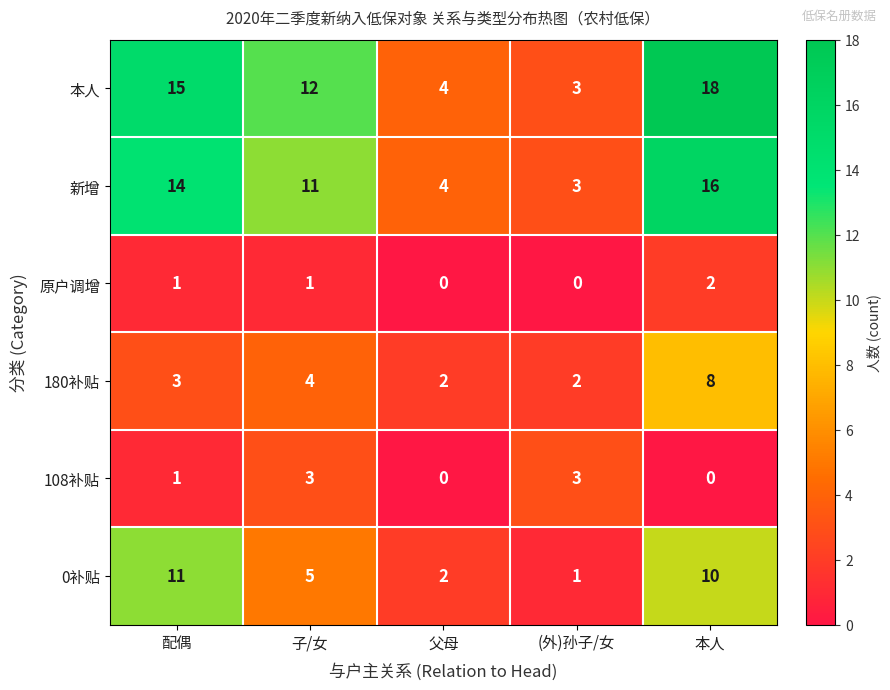

Reading left to right, list all the values displayed in this chart.

本人: 配偶=15	子/女=12	父母=4	(外)孙子/女=3	本人=18
新增: 配偶=14	子/女=11	父母=4	(外)孙子/女=3	本人=16
原户调增: 配偶=1	子/女=1	父母=0	(外)孙子/女=0	本人=2
180补贴: 配偶=3	子/女=4	父母=2	(外)孙子/女=2	本人=8
108补贴: 配偶=1	子/女=3	父母=0	(外)孙子/女=3	本人=0
0补贴: 配偶=11	子/女=5	父母=2	(外)孙子/女=1	本人=10